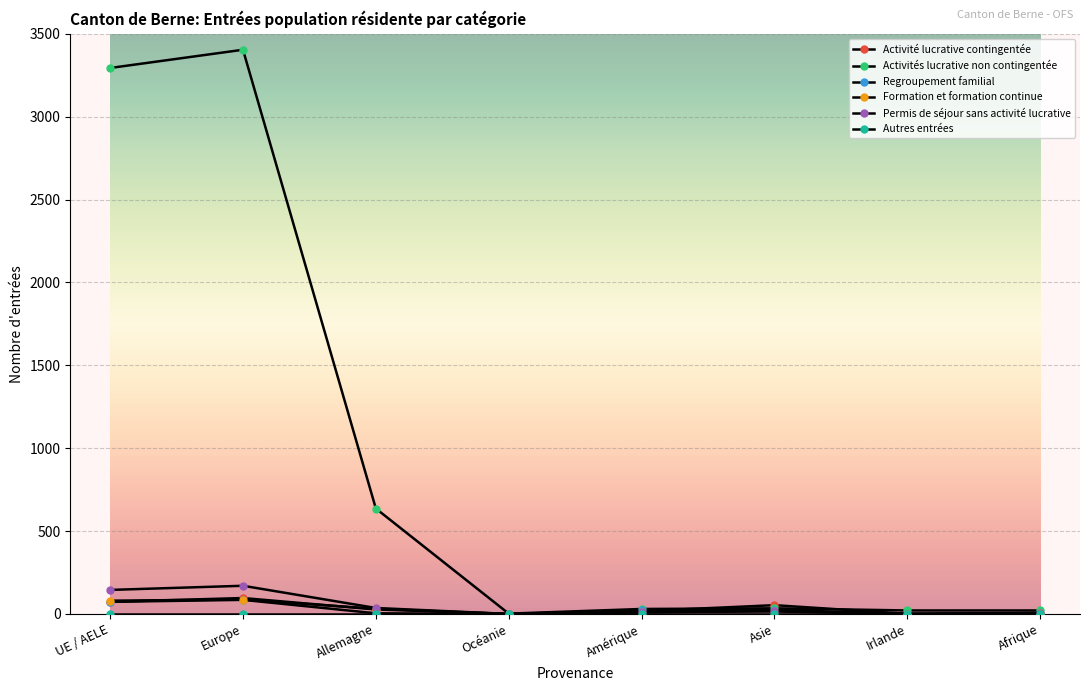

At which category does Regroupement familial reach its first local valley?

Océanie